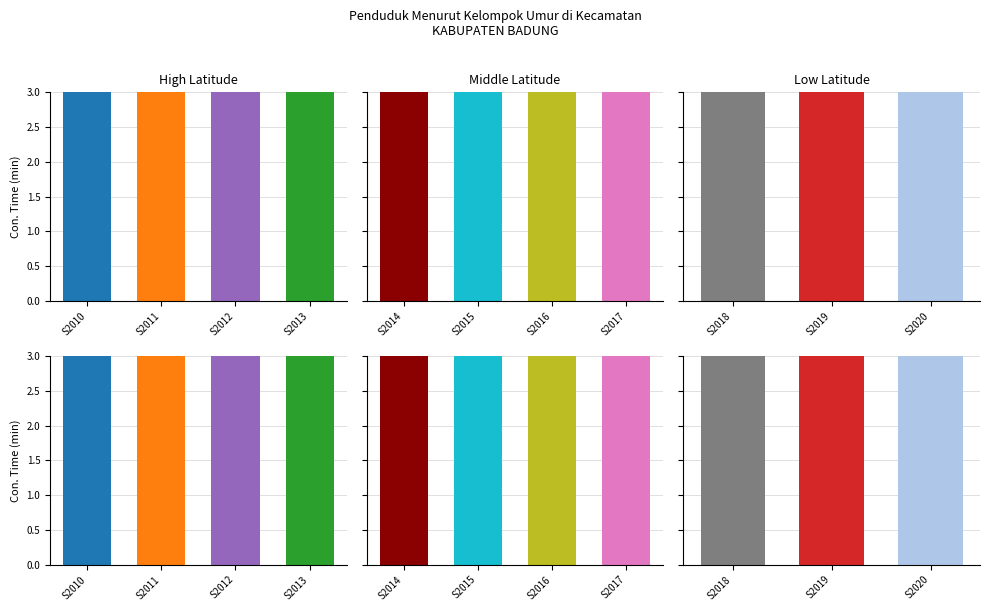

What is the average value?

6.7